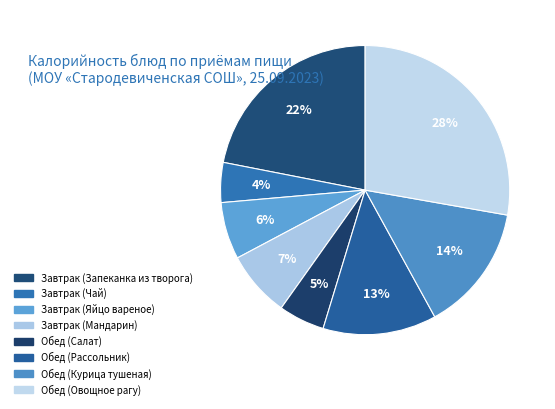

How many slices are in this pie chart?

8